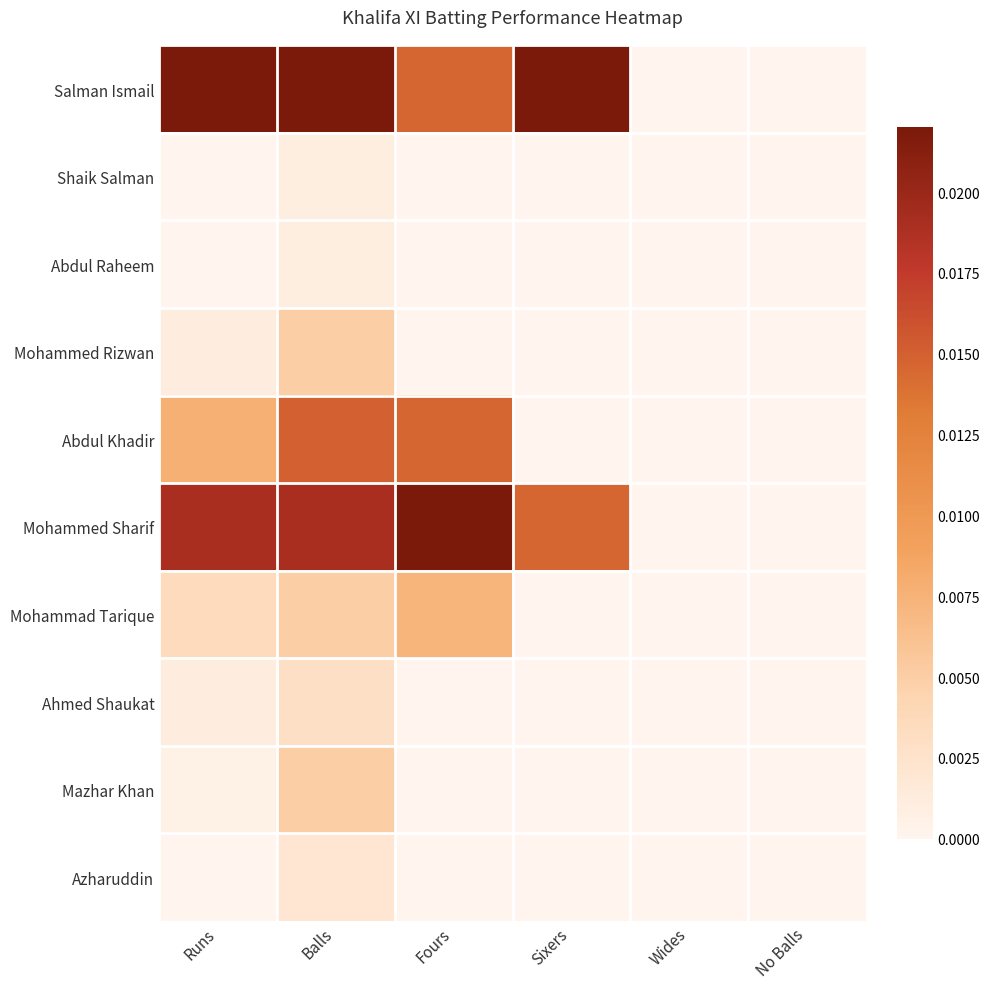

Reading left to right, list all the values displayed in this chart.

Salman Ismail: Runs=0.0	Balls=0.0	Fours=0.0	Sixers=0.0	Wides=0.0	No Balls=0.0
Shaik Salman: Runs=0.0	Balls=0.0	Fours=0.0	Sixers=0.0	Wides=0.0	No Balls=0.0
Abdul Raheem: Runs=0.0	Balls=0.0	Fours=0.0	Sixers=0.0	Wides=0.0	No Balls=0.0
Mohammed Rizwan: Runs=0.0	Balls=0.0	Fours=0.0	Sixers=0.0	Wides=0.0	No Balls=0.0
Abdul Khadir: Runs=0.0	Balls=0.0	Fours=0.0	Sixers=0.0	Wides=0.0	No Balls=0.0
Mohammed Sharif: Runs=0.0	Balls=0.0	Fours=0.0	Sixers=0.0	Wides=0.0	No Balls=0.0
Mohammad Tarique: Runs=0.0	Balls=0.0	Fours=0.0	Sixers=0.0	Wides=0.0	No Balls=0.0
Ahmed Shaukat: Runs=0.0	Balls=0.0	Fours=0.0	Sixers=0.0	Wides=0.0	No Balls=0.0
Mazhar Khan: Runs=0.0	Balls=0.0	Fours=0.0	Sixers=0.0	Wides=0.0	No Balls=0.0
Azharuddin: Runs=0.0	Balls=0.0	Fours=0.0	Sixers=0.0	Wides=0.0	No Balls=0.0